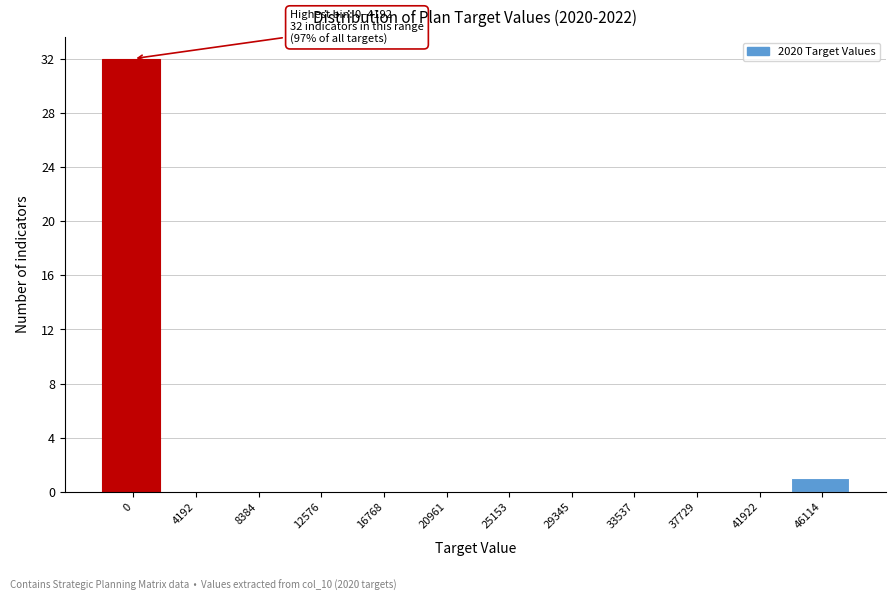

Reading right to left, extract all data points from this chart.

46114=1	41922=0	37729=0	33537=0	29345=0	25153=0	20961=0	16768=0	12576=0	8384=0	4192=0	0=32